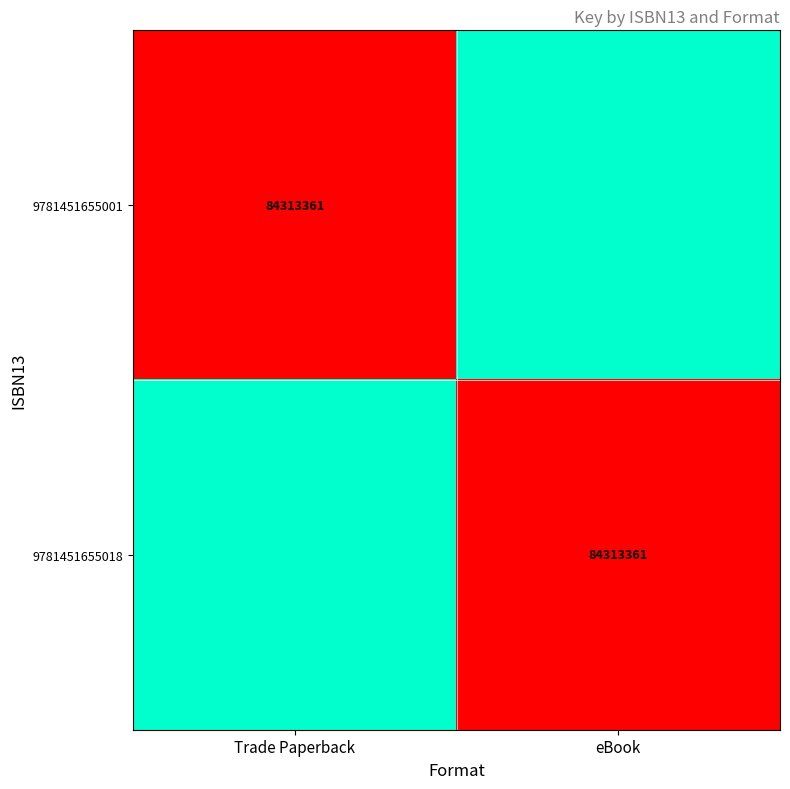

The 9781451655018 series shows 84313361 at eBook. True or false?

True